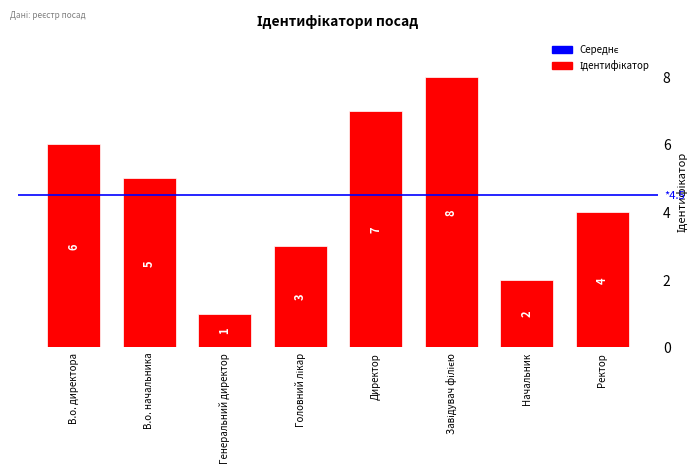

What is the difference between the values at Ректор and Директор?

3